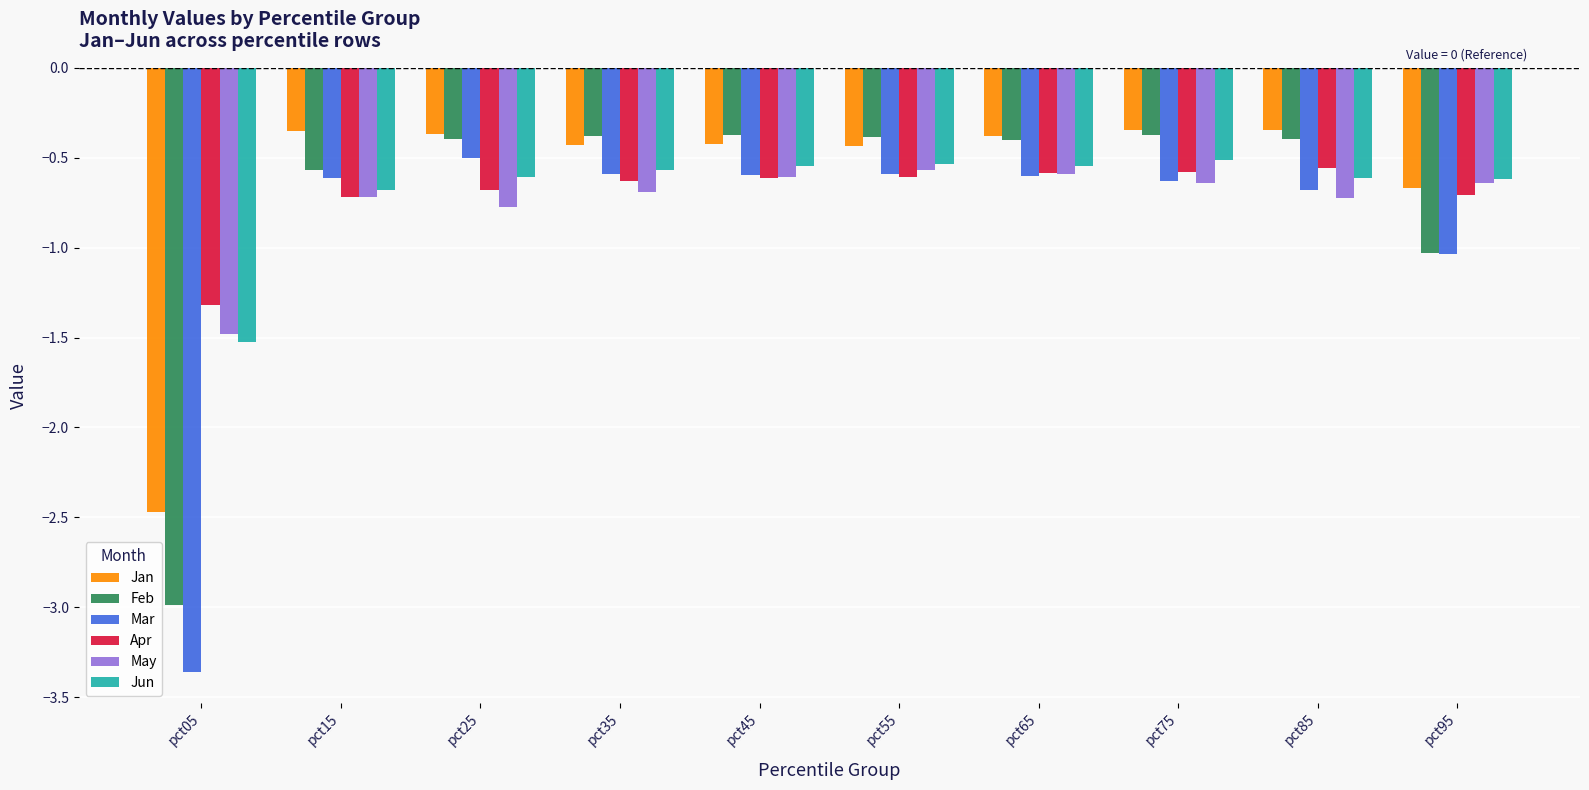

What is the sum of all May values?

-7.4